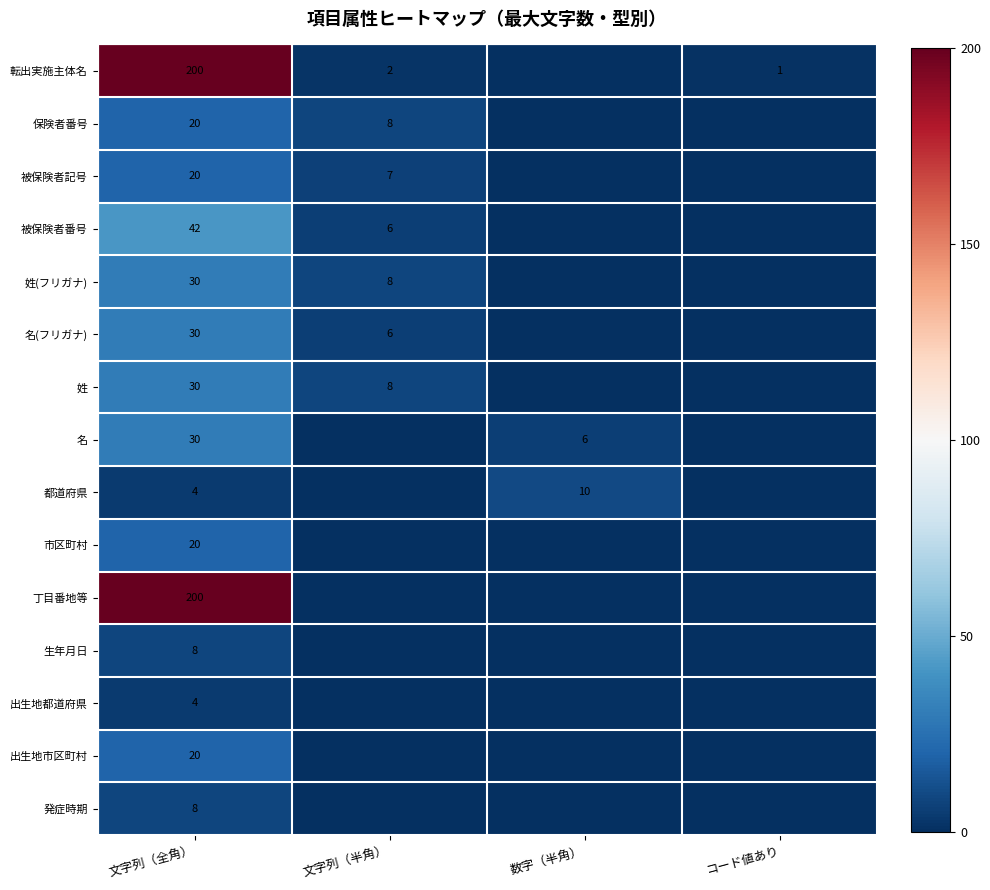

What is the difference between the highest and lowest values at 文字列（全角）?

196